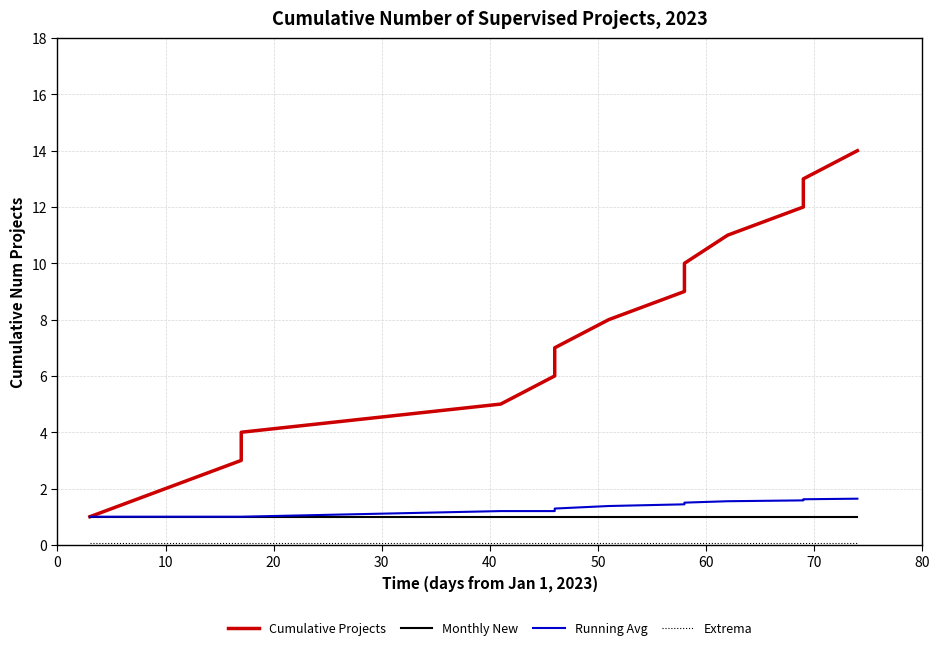

Which series has the largest range (max minus min)?

Cumulative Projects